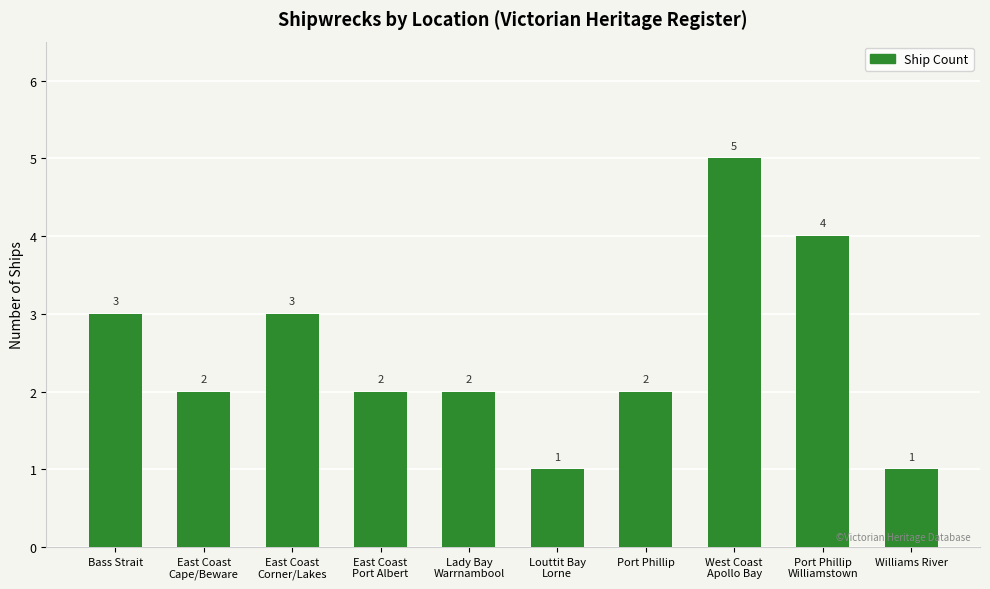

Between Louttit Bay
Lorne and East Coast
Port Albert, which is larger?

East Coast
Port Albert